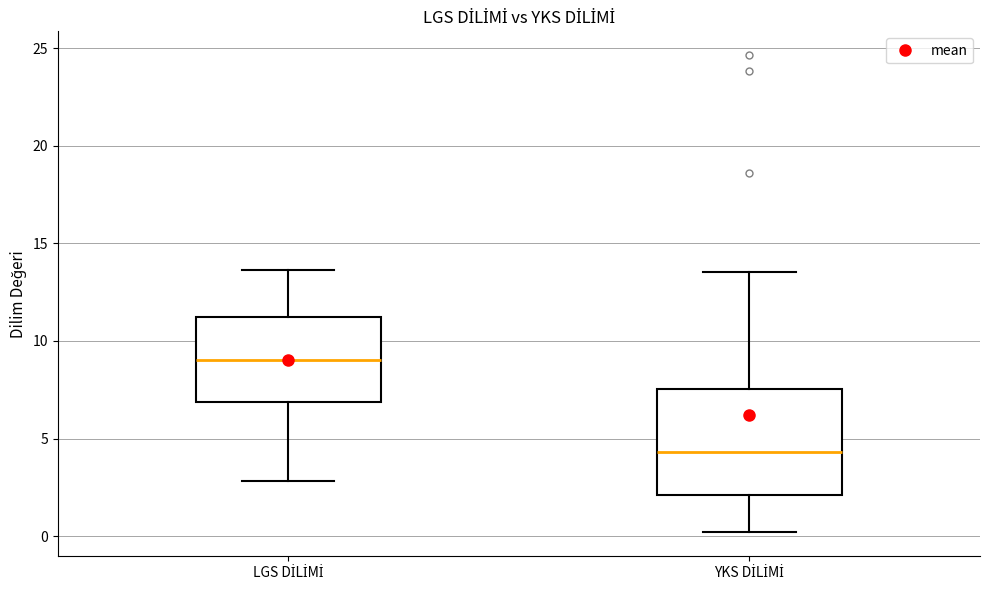

Comparing the boxes themselves (not the whiskers), which one is the tallest?

YKS DİLİMİ